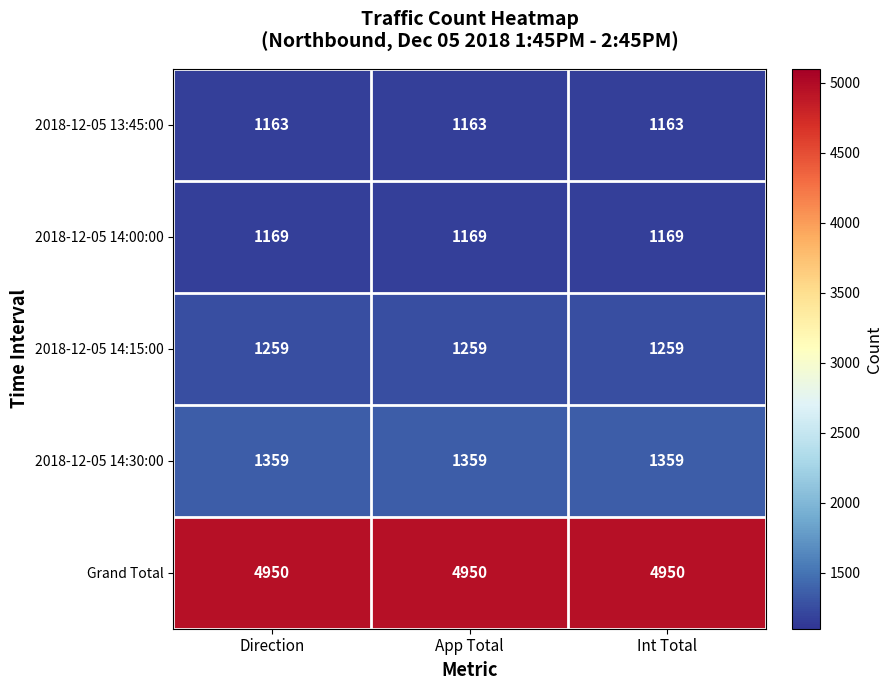

True or false: 2018-12-05 14:15:00 has a value of 468 at Int Total.

False